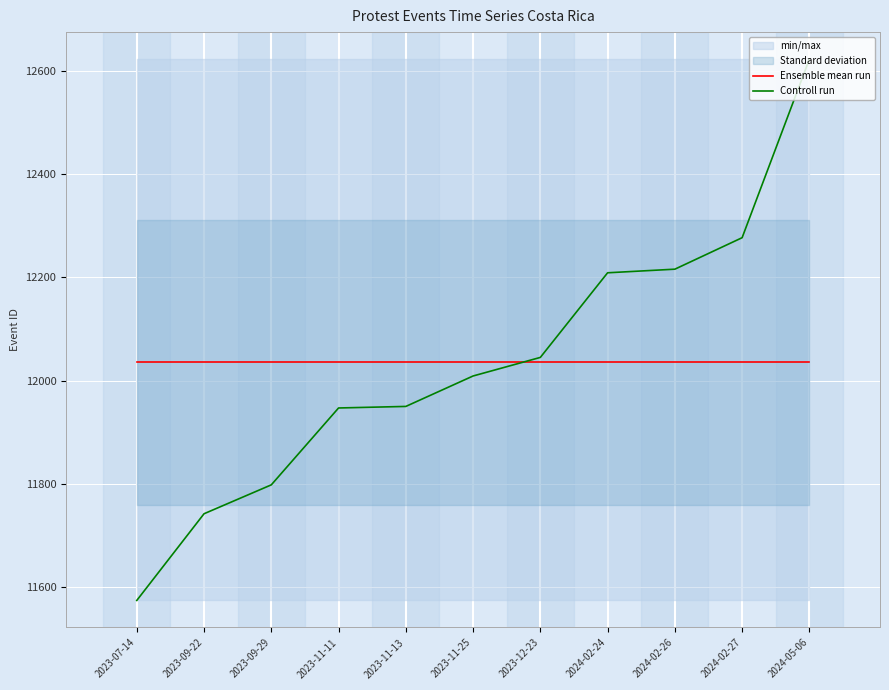

Reading right to left, what are all the values shown in this chart?

Ensemble mean run: 12035.5	12035.5	12035.5	12035.5	12035.5	12035.5	12035.5	12035.5	12035.5	12035.5	12035.5
Controll run: 12623.0	12277.0	12216.0	12209.0	12045.0	12009.0	11950.0	11947.0	11798.0	11742.0	11574.0